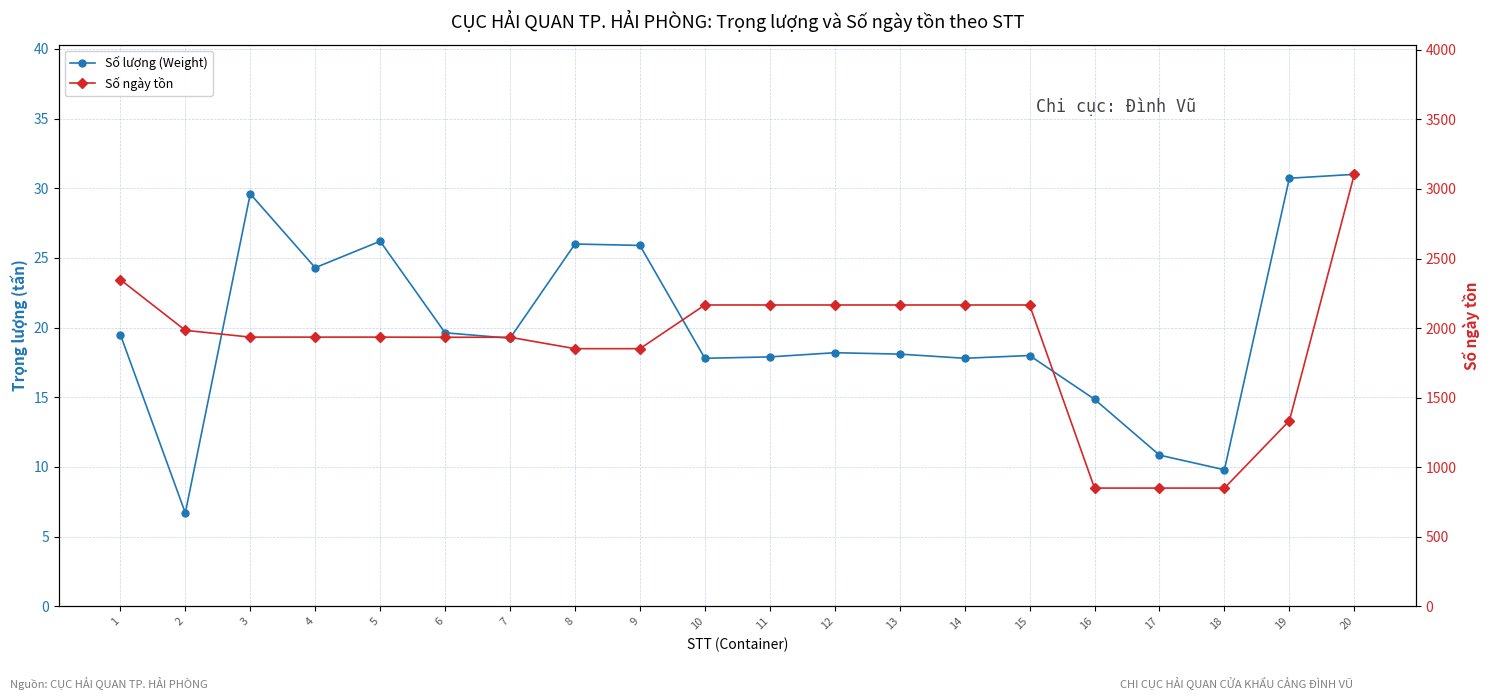

Is it true that Số lượng (Weight) equals 19.6 at 6?

True